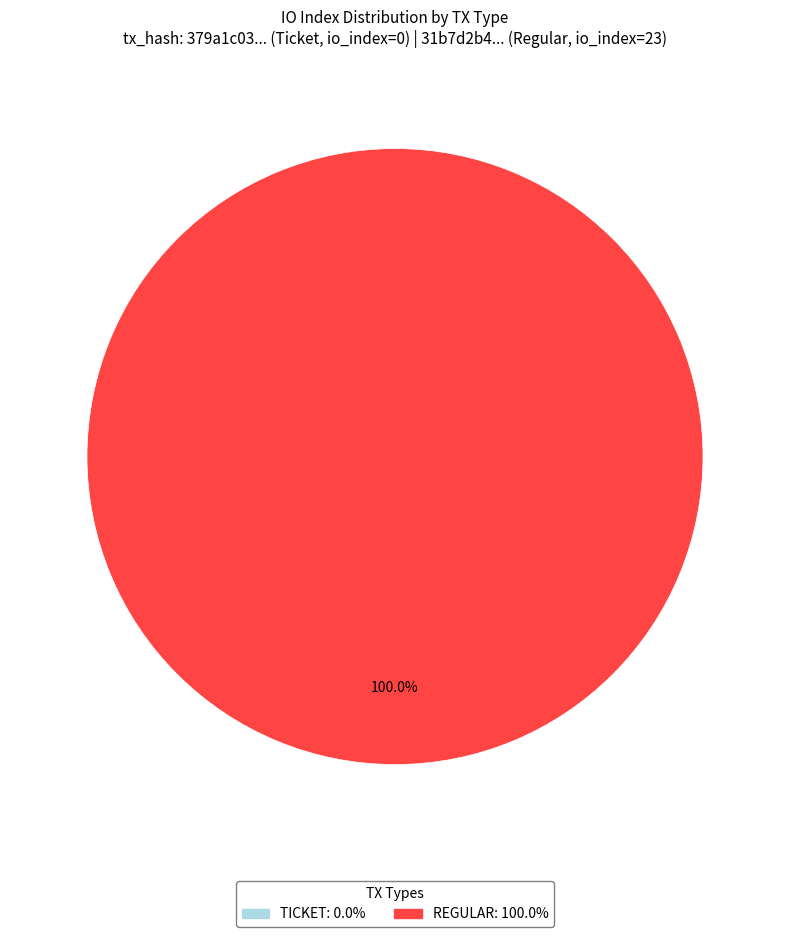

To the nearest percent, what is the combined percentage of Regular (io_index=23) and Ticket (io_index=0)?

100%